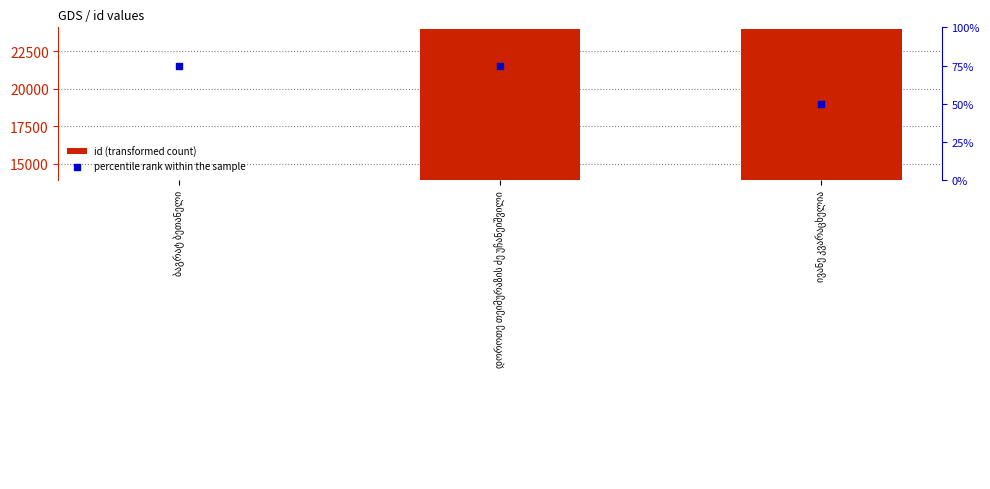

Which series reaches the minimum Y coordinate?

percentile rank within the sample